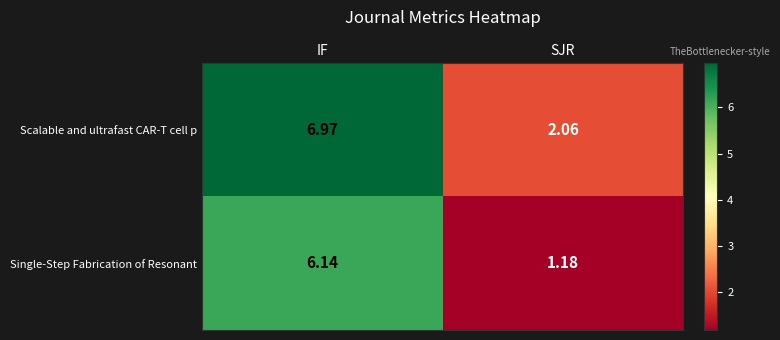

Rank the series by their maximum value, from highest to lowest.

Scalable and ultrafast CAR-T cell p, Single-Step Fabrication of Resonant